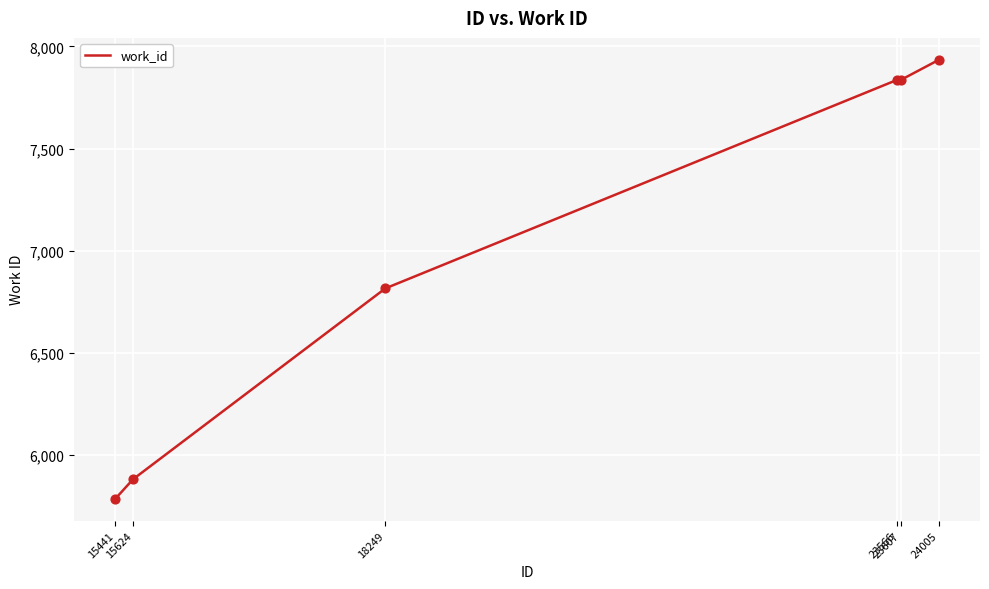

What is the change in value from 18249 to 23607?

+1019